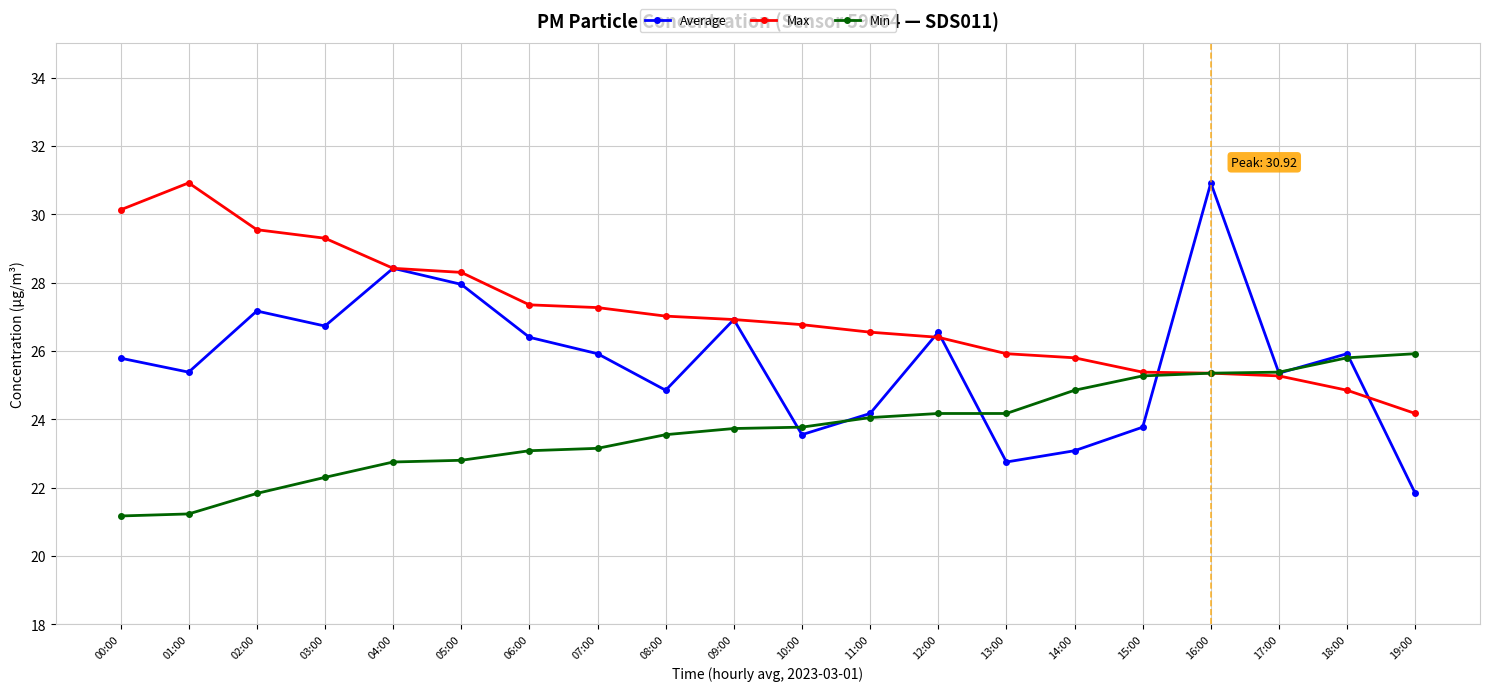

Reading left to right, what are all the values shown in this chart?

Average: 00:00=25.8	01:00=25.4	02:00=27.2	03:00=26.7	04:00=28.4	05:00=27.9	06:00=26.4	07:00=25.9	08:00=24.9	09:00=26.9	10:00=23.6	11:00=24.2	12:00=26.6	13:00=22.8	14:00=23.1	15:00=23.8	16:00=30.9	17:00=25.4	18:00=25.9	19:00=21.8
Max: 00:00=30.1	01:00=30.9	02:00=29.6	03:00=29.3	04:00=28.4	05:00=28.3	06:00=27.4	07:00=27.3	08:00=27.0	09:00=26.9	10:00=26.8	11:00=26.6	12:00=26.4	13:00=25.9	14:00=25.8	15:00=25.4	16:00=25.4	17:00=25.3	18:00=24.9	19:00=24.2
Min: 00:00=21.2	01:00=21.2	02:00=21.8	03:00=22.3	04:00=22.8	05:00=22.8	06:00=23.1	07:00=23.1	08:00=23.6	09:00=23.7	10:00=23.8	11:00=24.1	12:00=24.2	13:00=24.2	14:00=24.9	15:00=25.3	16:00=25.4	17:00=25.4	18:00=25.8	19:00=25.9